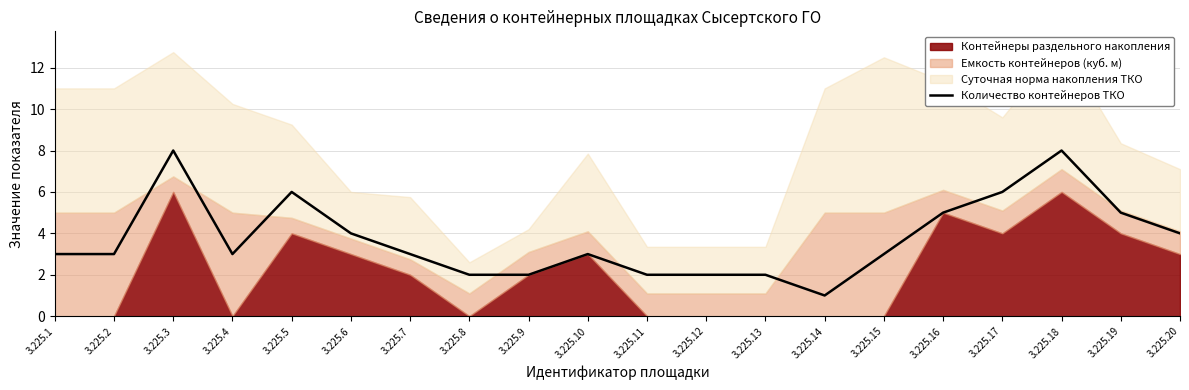

What is the difference between the values at 3.225.13 and 3.225.2?

1